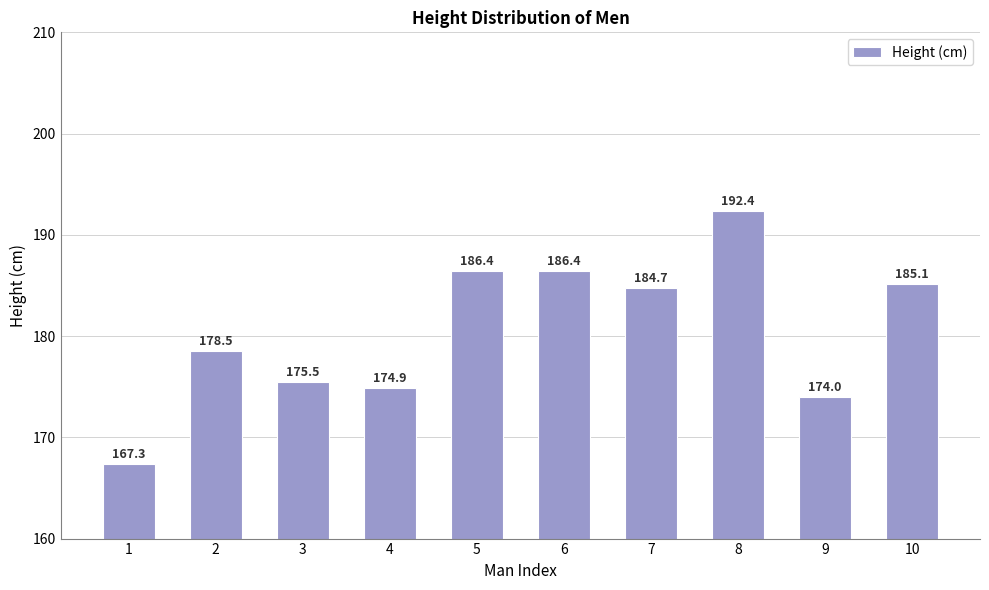

At which label is the value closest to 179?

2